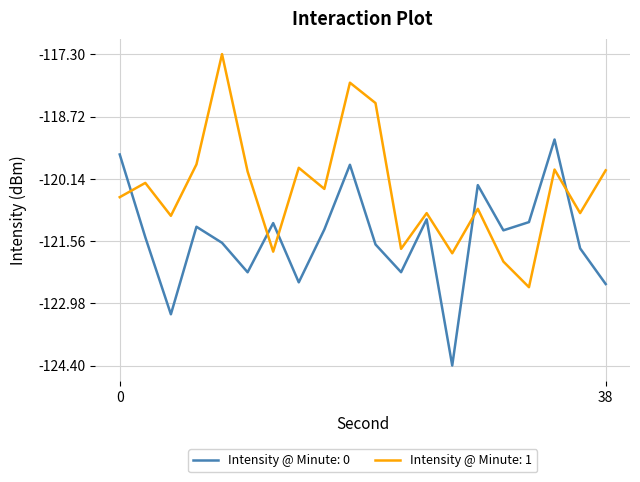

What is the difference between the maximum and minimum values in the Intensity @ Minute: 1 series?

5.3